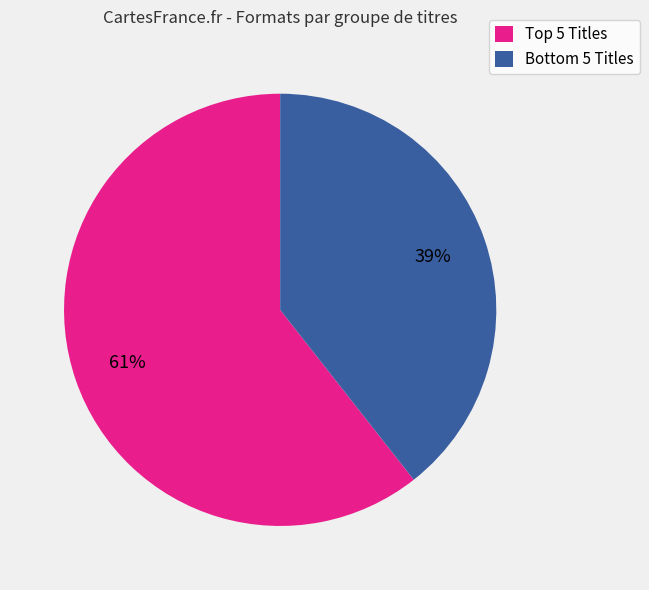

How many segments does this pie chart have?

2